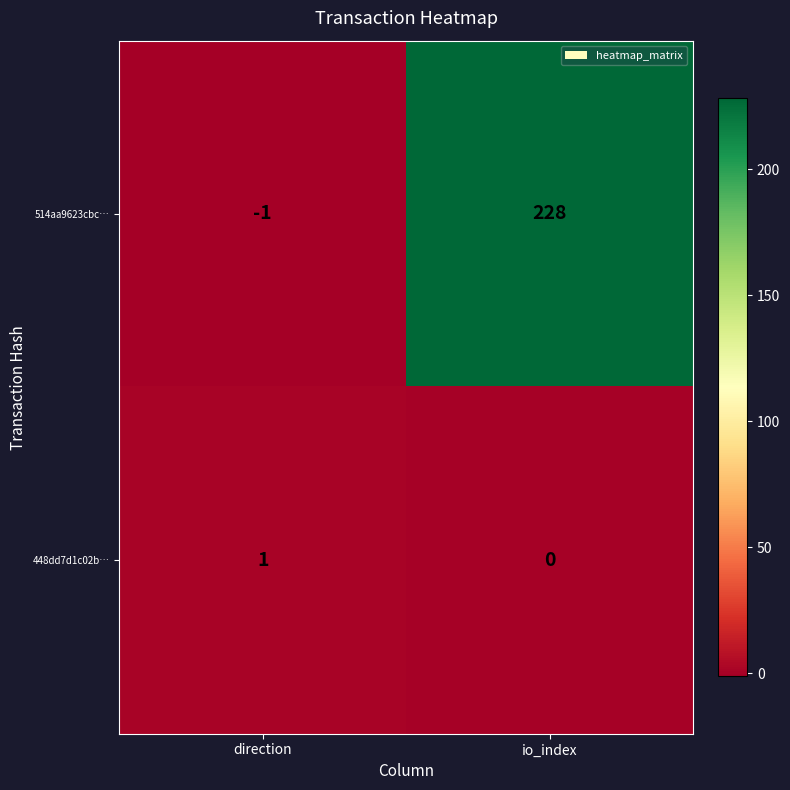

Reading left to right, what are all the values shown in this chart?

514aa9623cbc…: direction=-1	io_index=228
448dd7d1c02b…: direction=1	io_index=0